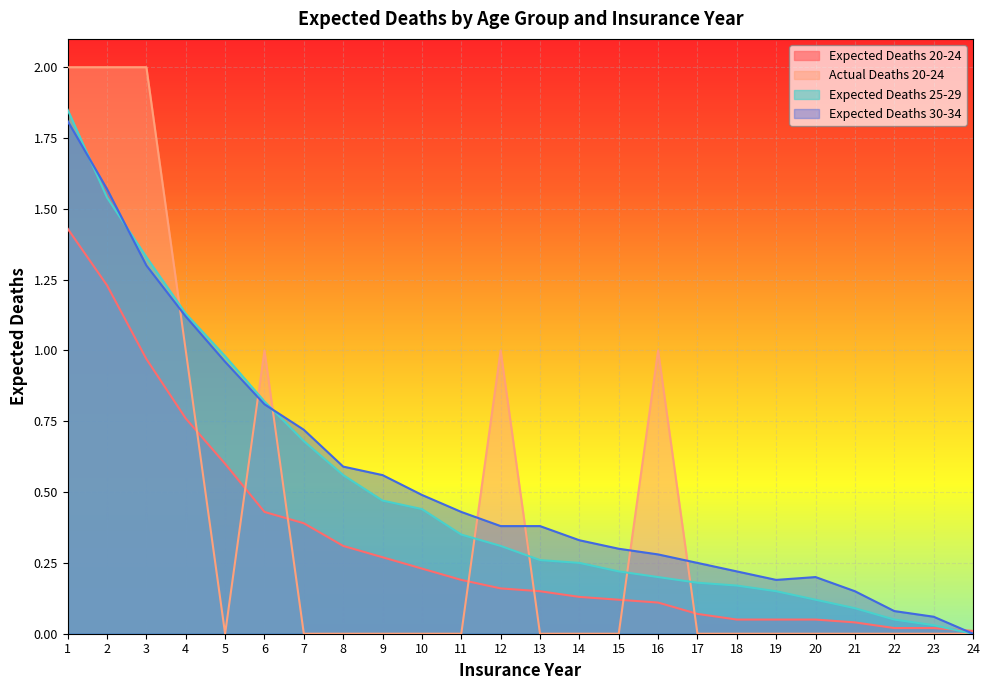

What value does the Expected Deaths 20-24 series have at 9?

0.3